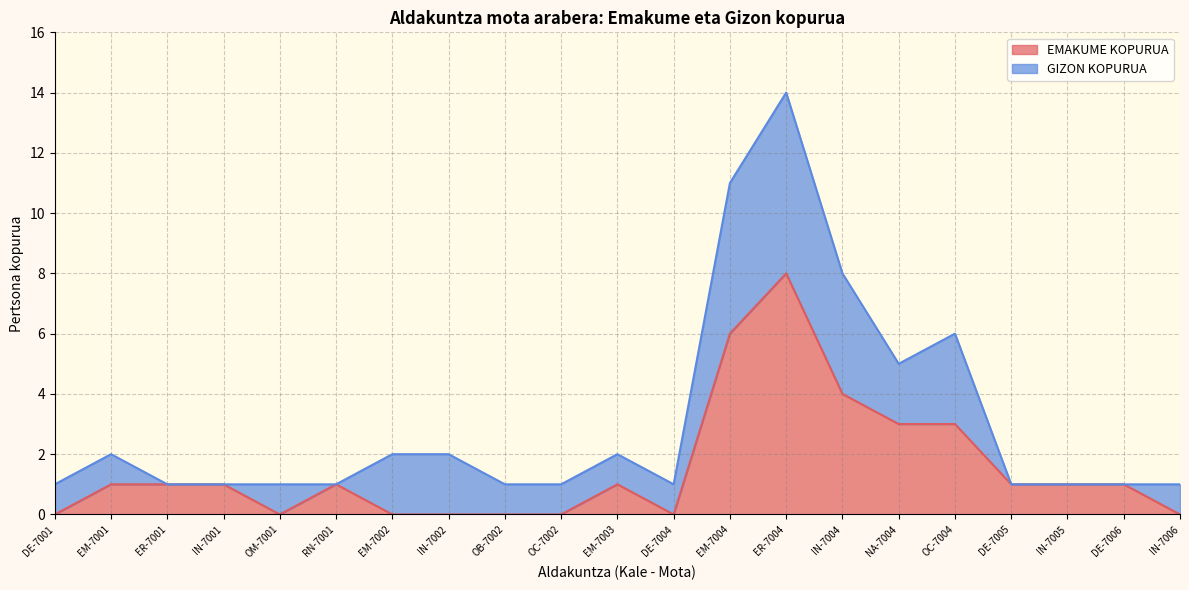

How many points are higher than both their immediate neighbors (excluding endpoints)?

3